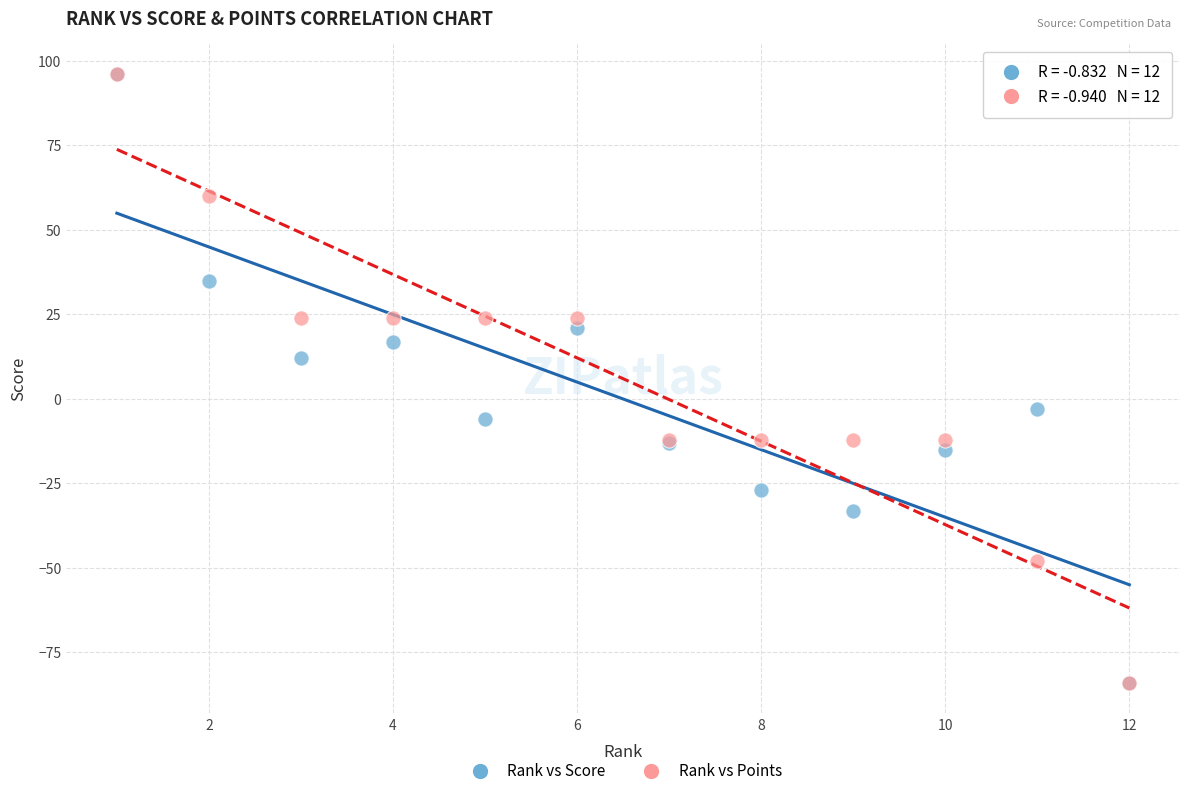

Across all series, what Y value is closest to 6?

12